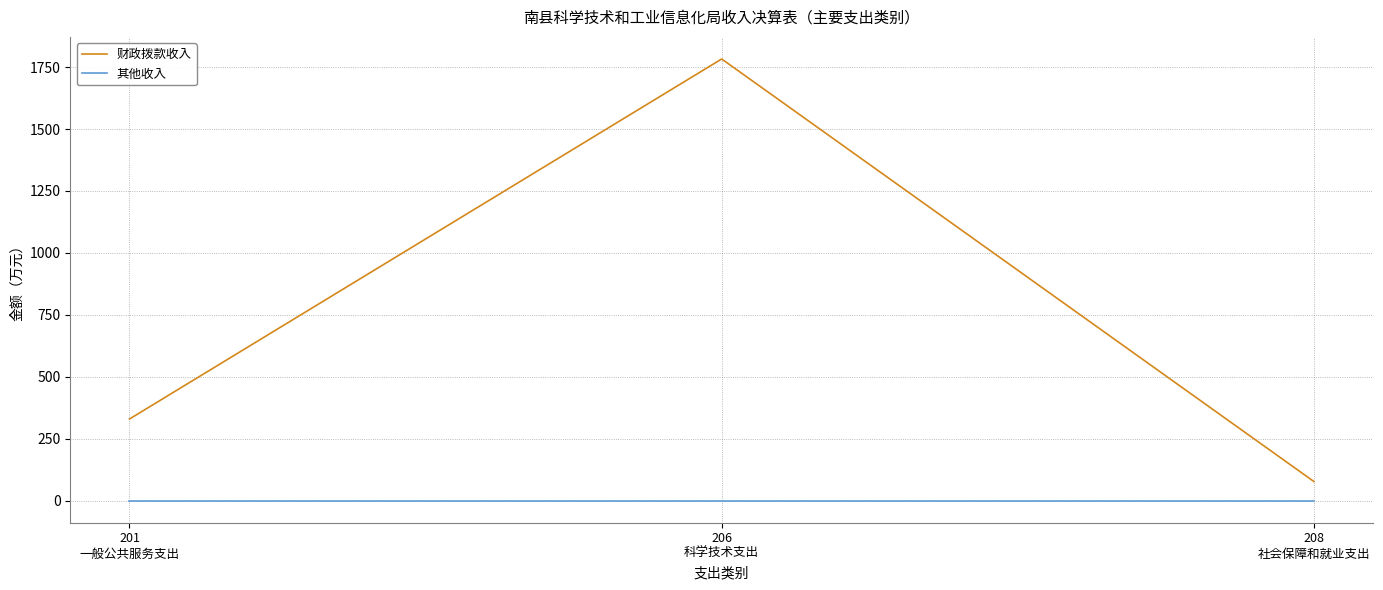

How many lines are shown in the chart?

2